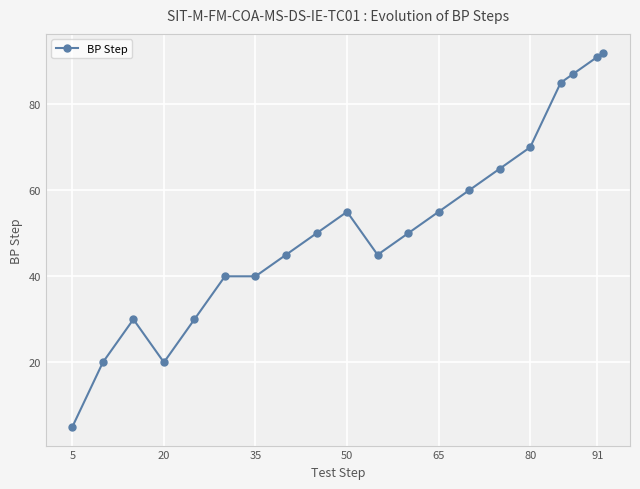

True or false: the data has more than 0 interior local peaks.

True